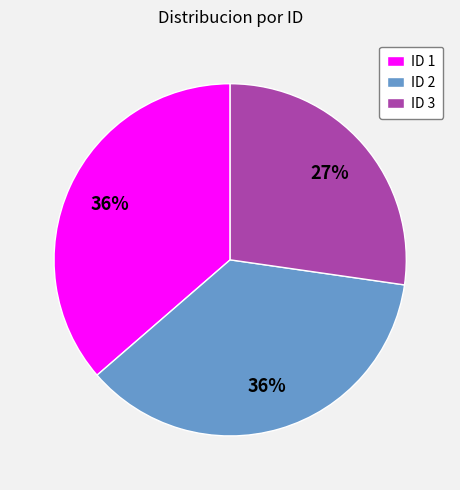

Is it true that ID 3 is 42% of the pie?

False